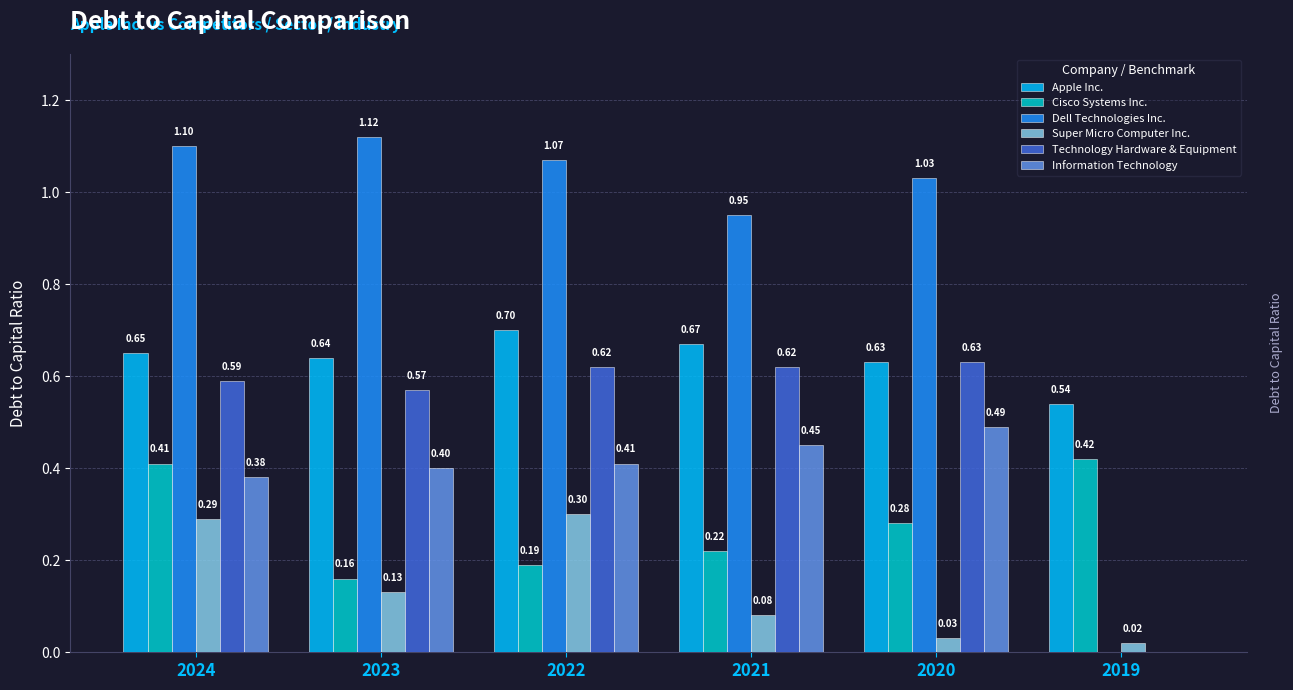

What is the sum of the Apple Inc. values at 2020 and 2021?

1.3